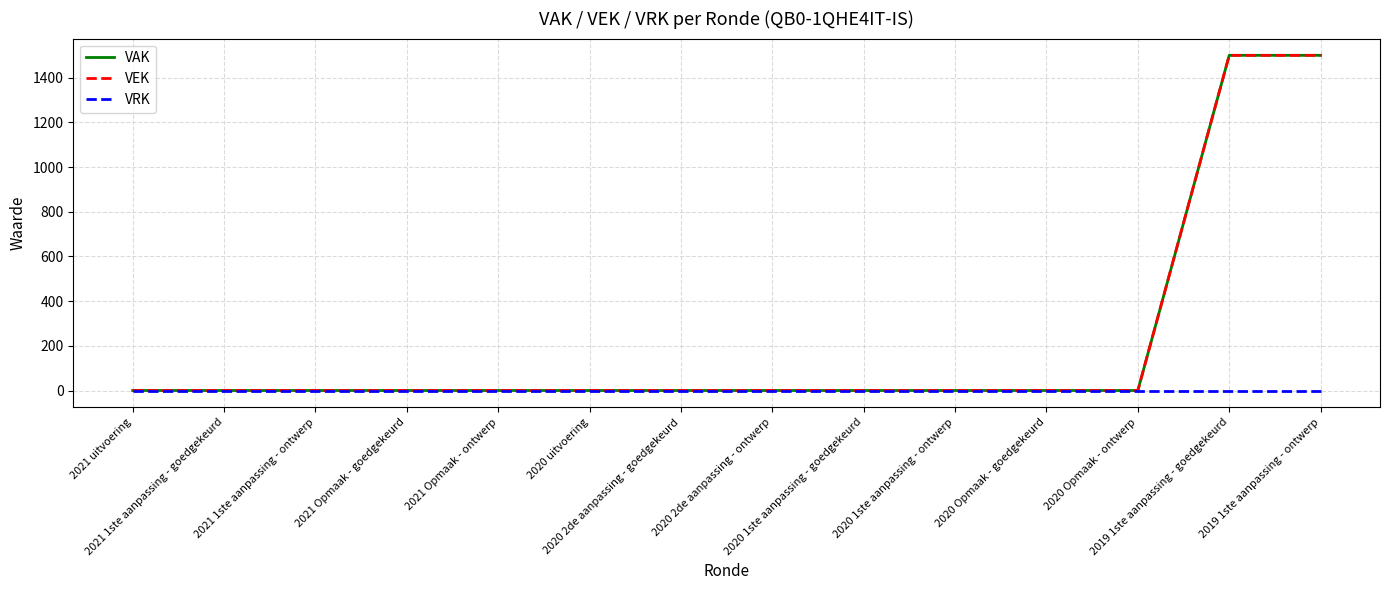

What is the label of the 11th point from the left?

2020 Opmaak - goedgekeurd